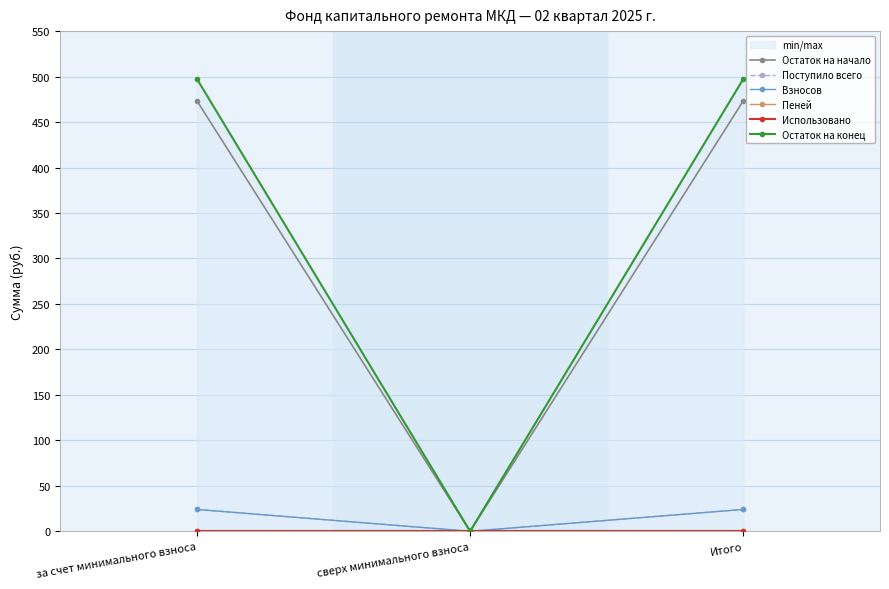

The Остаток на начало series shows 0.0 at сверх минимального взноса. True or false?

True